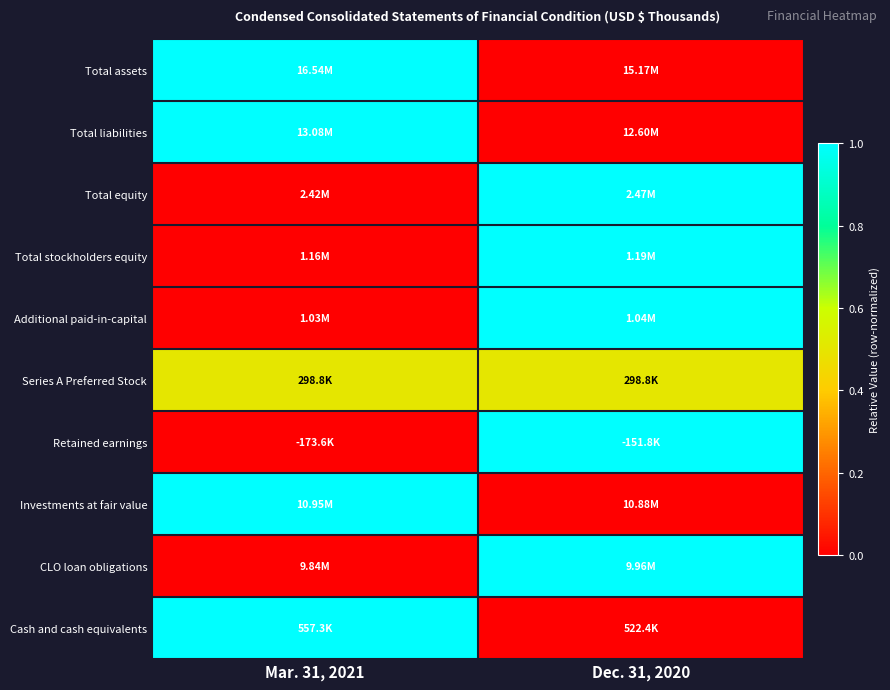

At which category is the sum across all series the highest?

Dec. 31, 2020